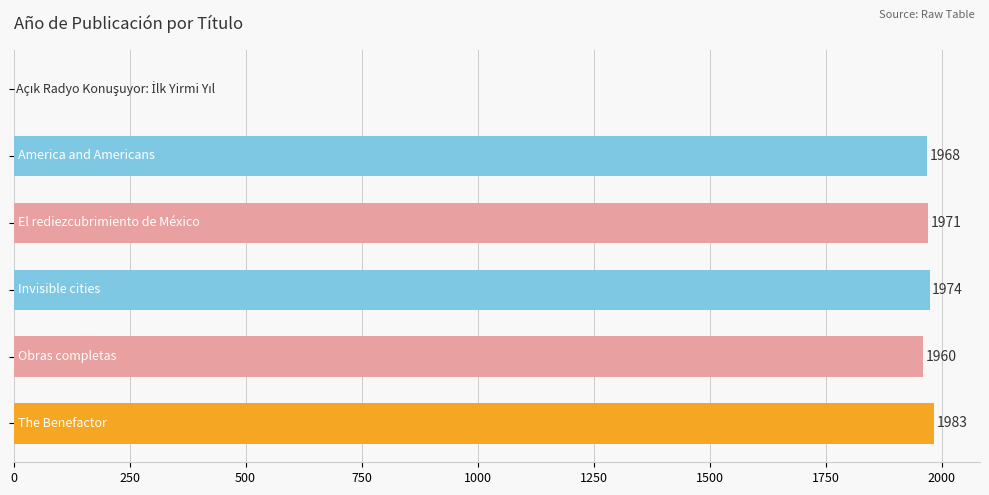

How many positive values are there?

5